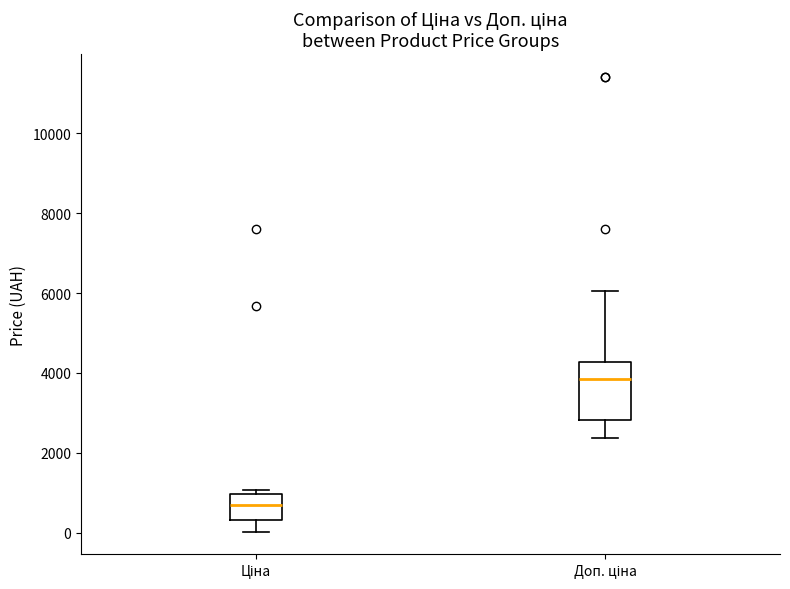

Reading left to right, read every box against the y-axis: the position of its median line, the range the box covers, and the ends of its whiskers. The values are not printed on the chart, so give them approximately, as read against the axis.

Ціна: median 600, box 400 to 1000, whiskers 0 to 1000 (just above the box's upper edge)
Доп. ціна: median 3800, box 2800 to 4200, whiskers 2400 to 6000